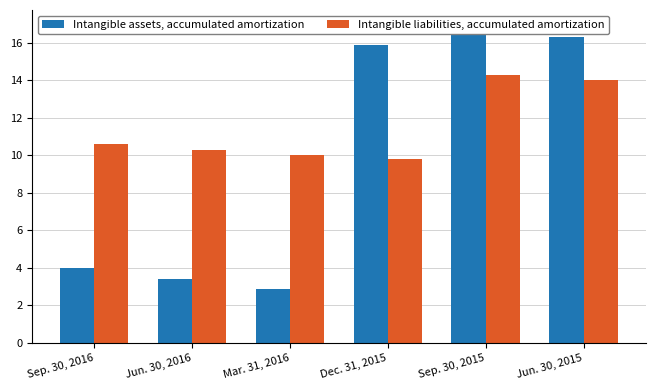

How many values in the Intangible assets, accumulated amortization series are below 15?

3